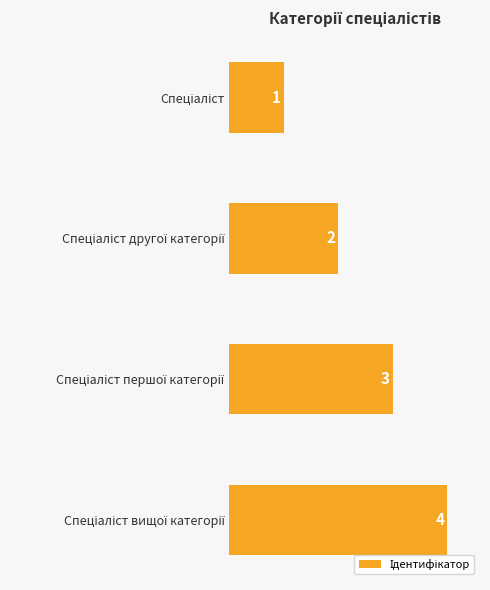

What is the difference between the maximum and minimum values?

3